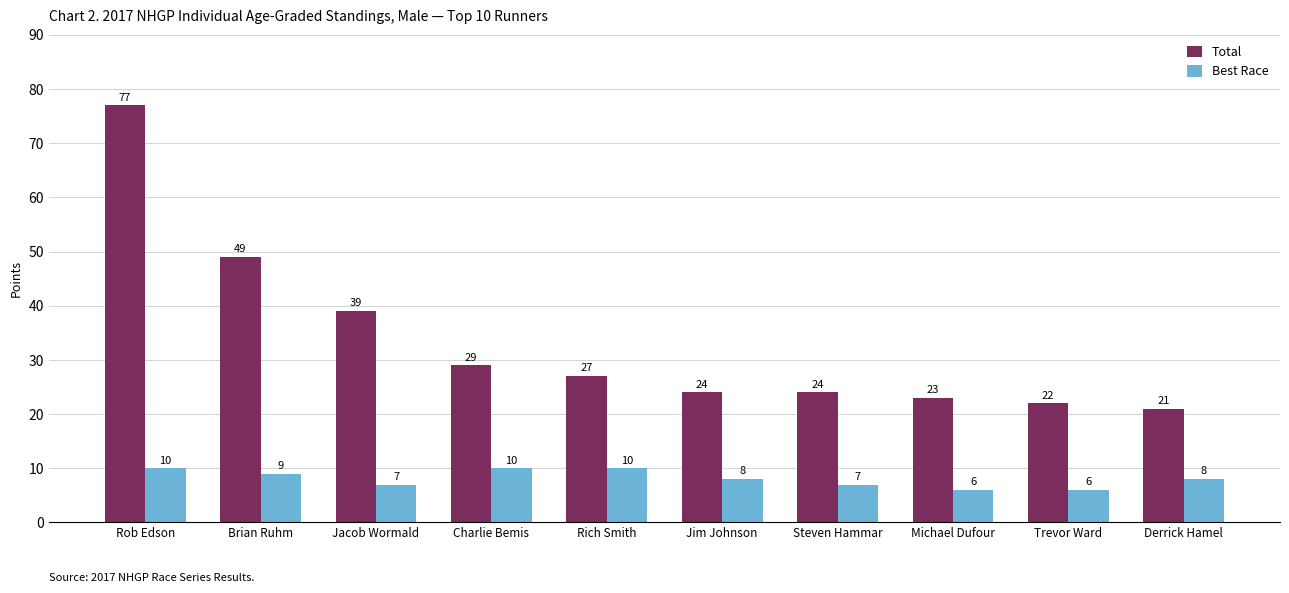

What is the difference between the highest and lowest values at Derrick Hamel?

13